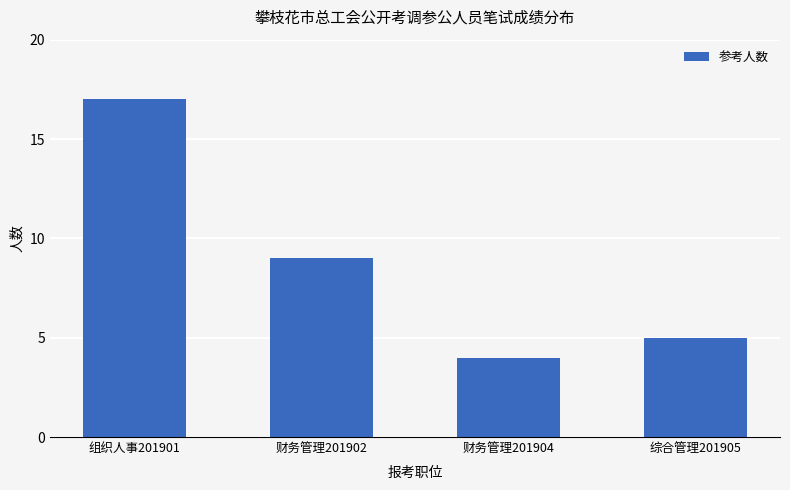

What is the difference between the values at 组织人事201901 and 财务管理201902?

8